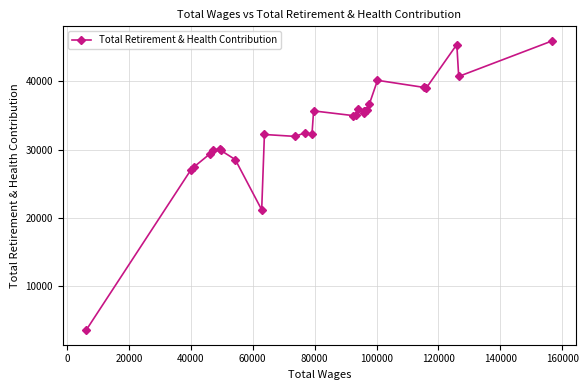

What is the minimum value shown in the chart?

3571